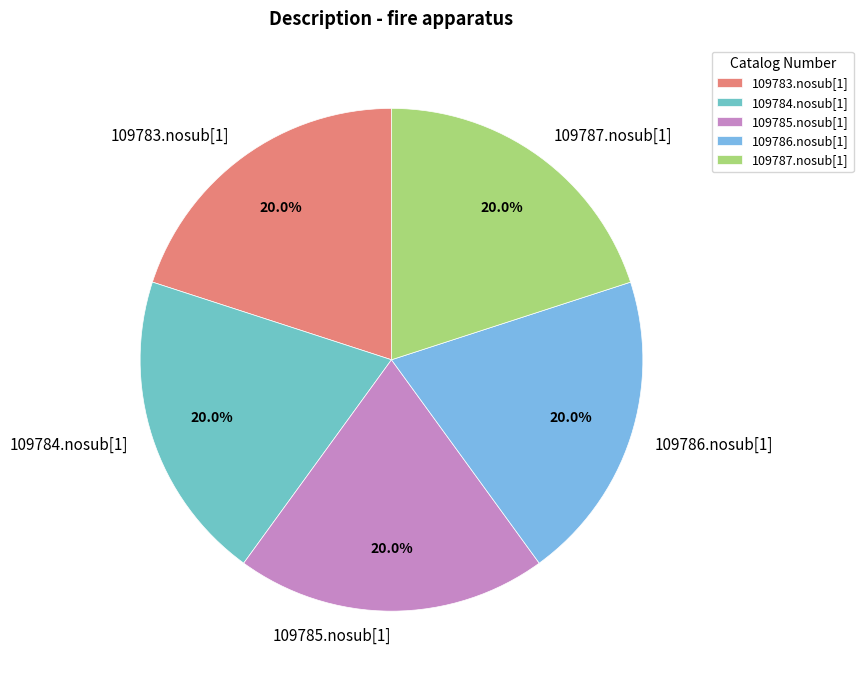

How much of the chart is everything except 109786.nosub[1]?

80.0%